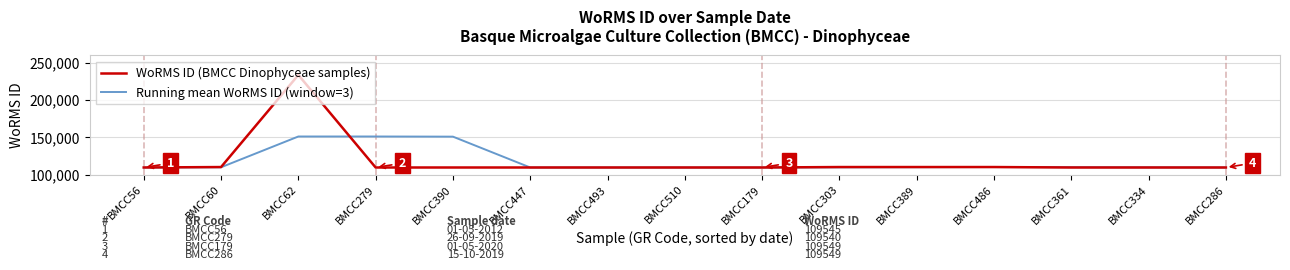

What is the greatest value displayed?

233831.0